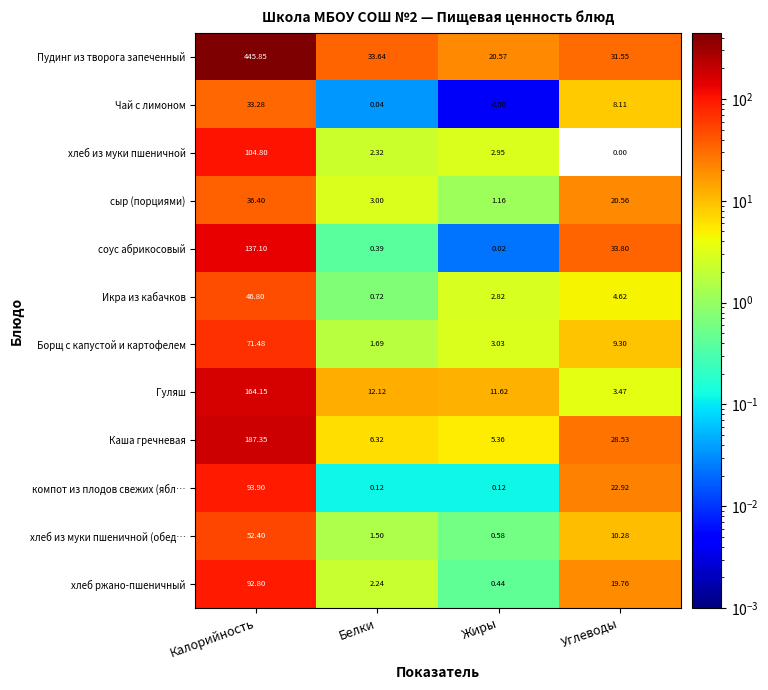

At which label does Пудинг из творога запеченный first exceed 33?

Калорийность